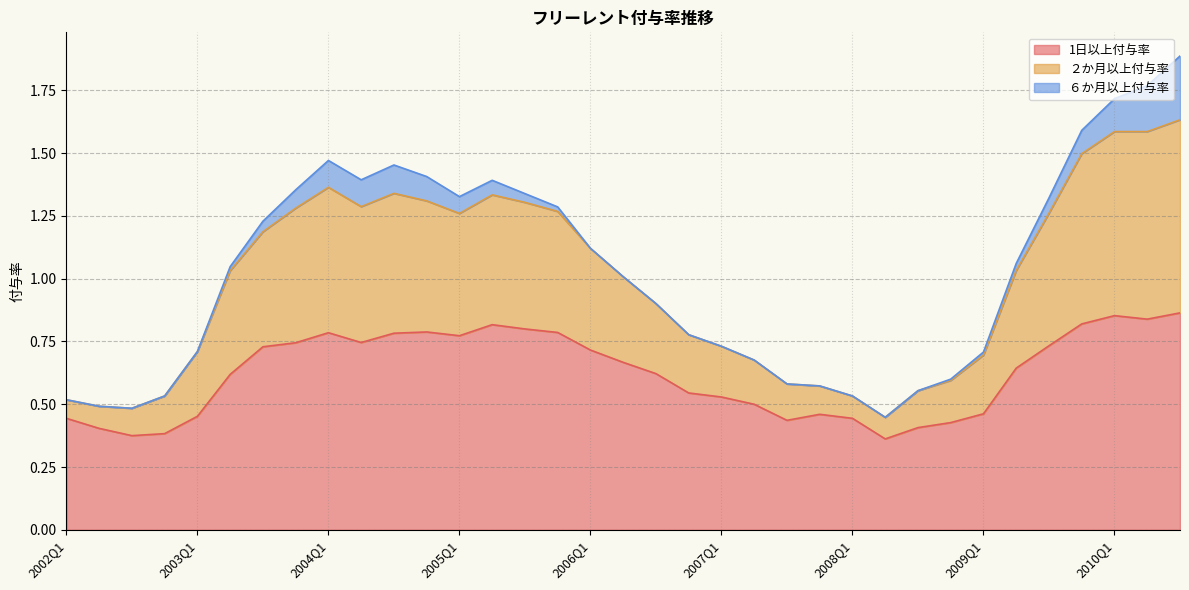

The value of 1日以上付与率 at 2006Q2 is 0.7. True or false?

True